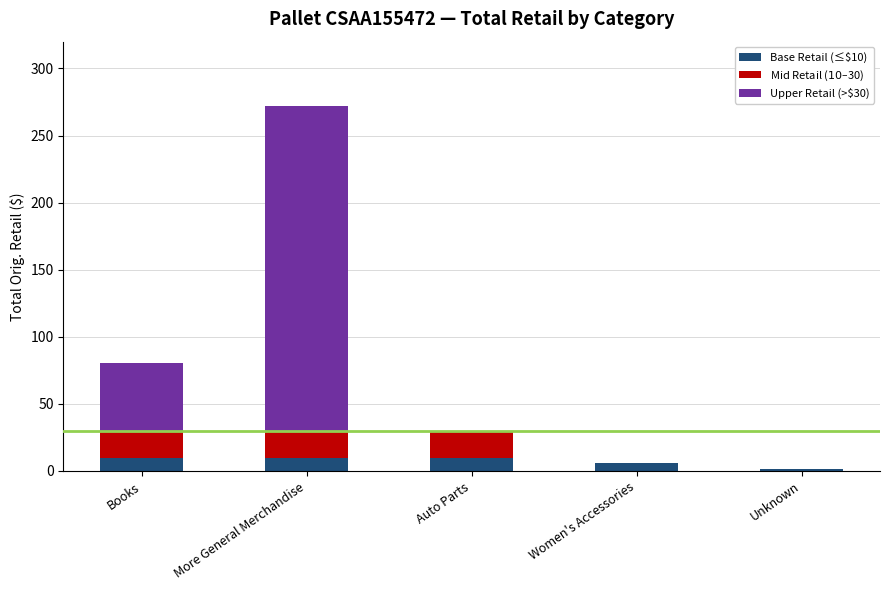

Are the bars horizontal?

No